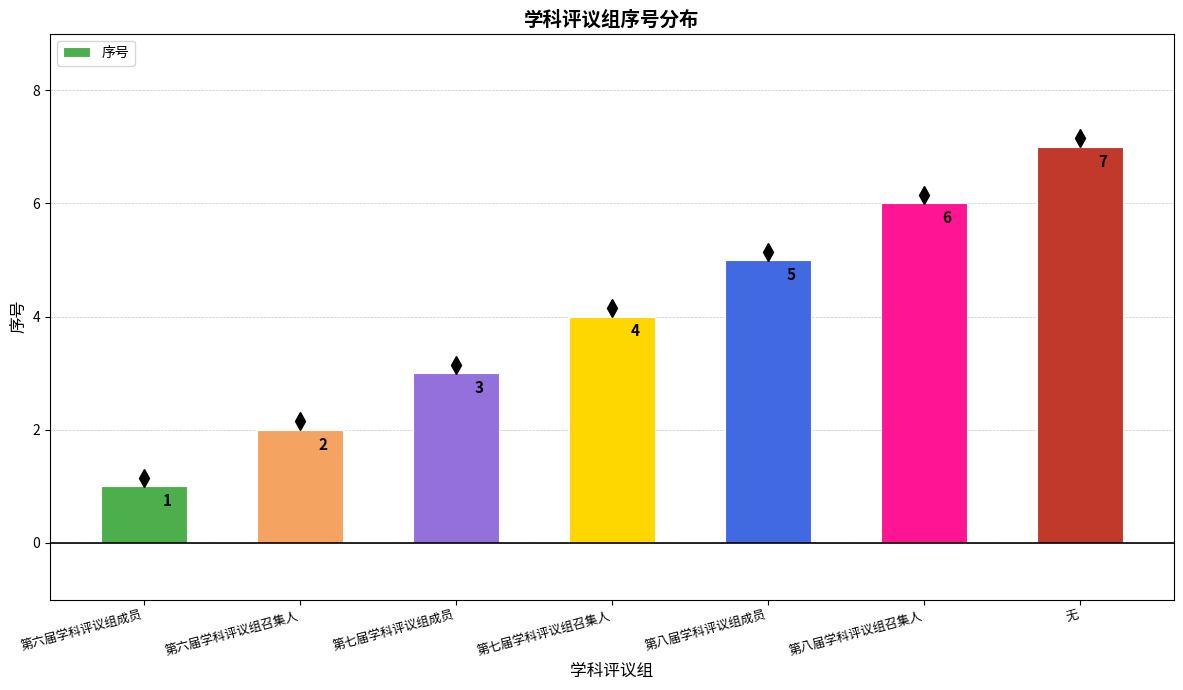

Reading left to right, transcribe all the data shown in this chart.

1	2	3	4	5	6	7